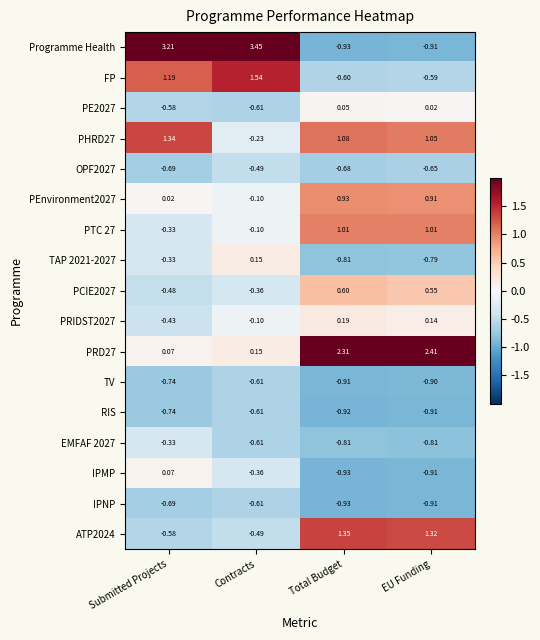

Is the value of PRIDST2027 at Submitted Projects greater than the value of RIS at Submitted Projects?

Yes